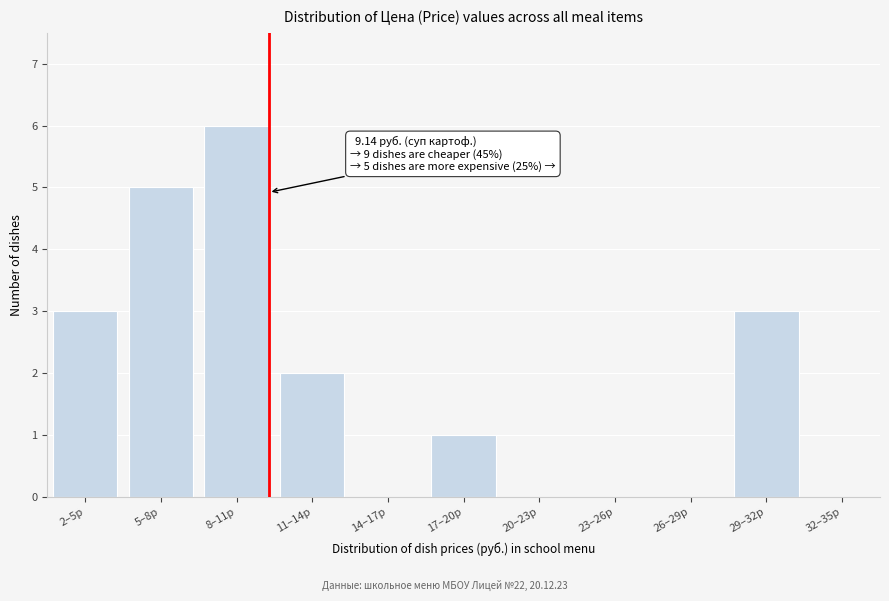

Reading left to right, list all the values displayed in this chart.

2–5р=3	5–8р=5	8–11р=6	11–14р=2	14–17р=0	17–20р=1	20–23р=0	23–26р=0	26–29р=0	29–32р=3	32–35р=0